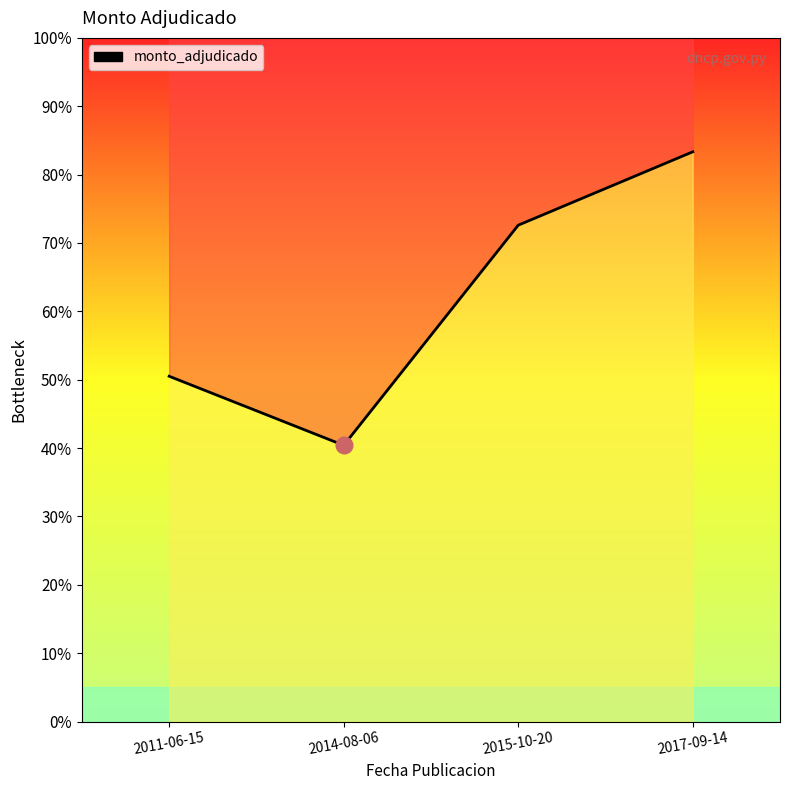

What is the greatest value displayed?

13200000